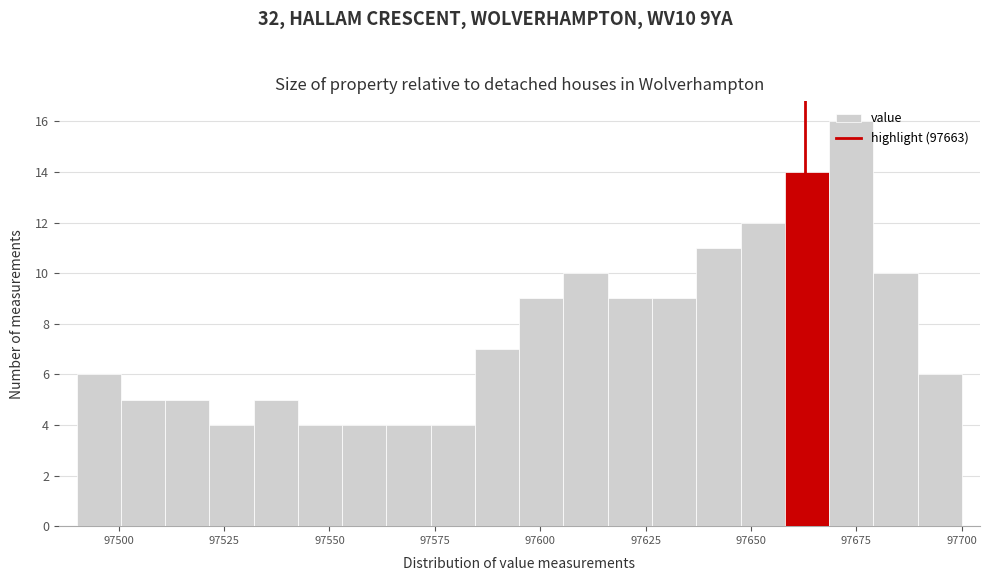

Around what value on the x-axis is the tallest bar? Give the approximate position of its centre, as read against the axis.

97675